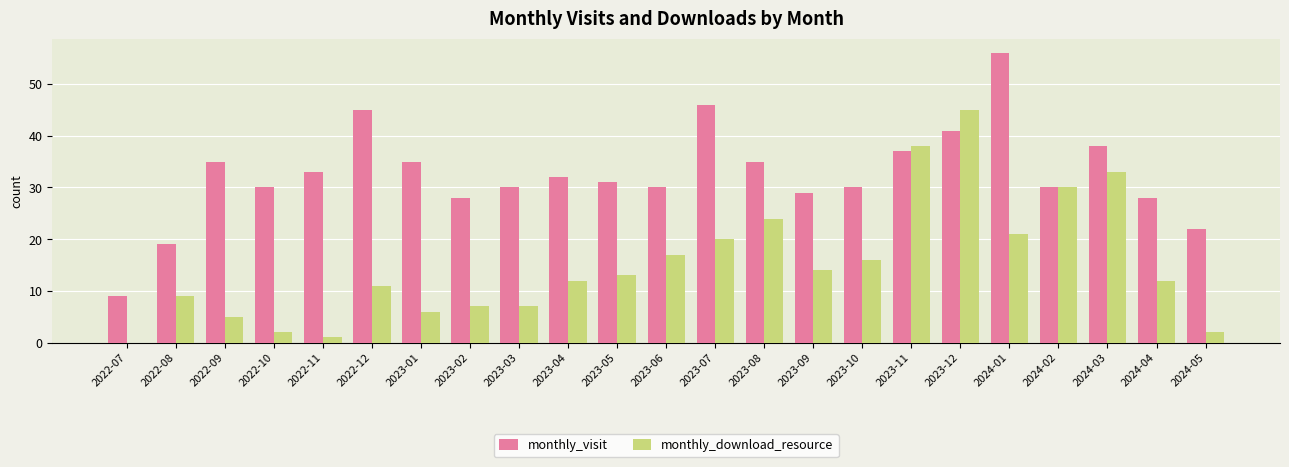

What is the sum of the monthly_visit values at 2023-04 and 2023-01?

67